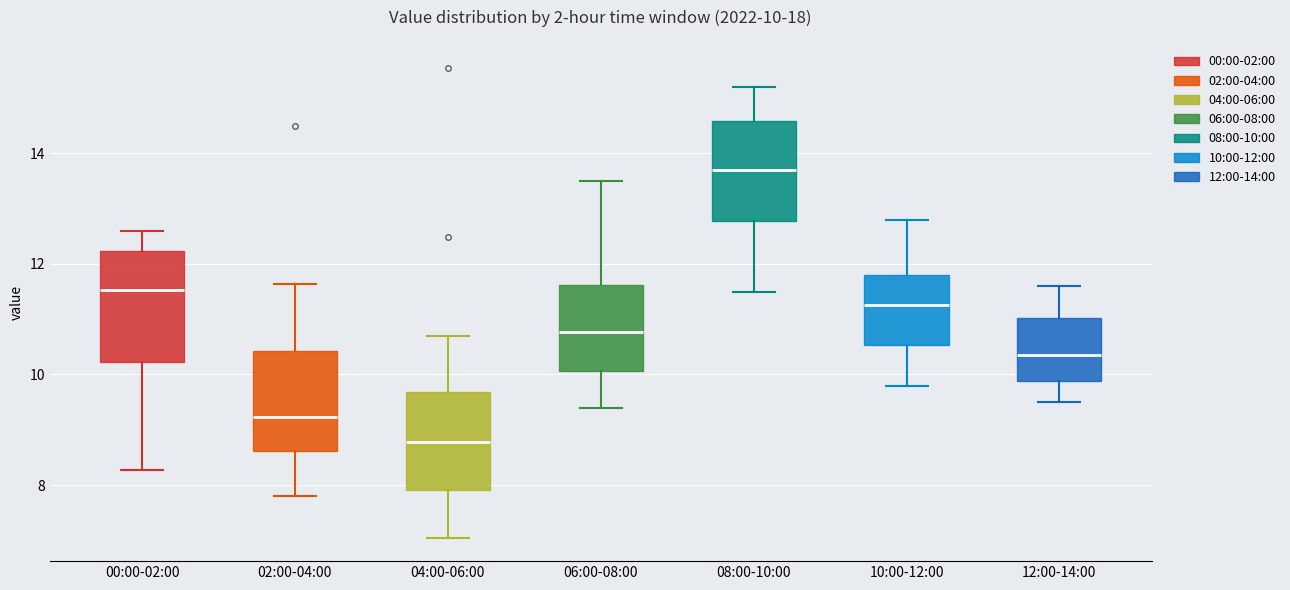

Which box's median line is the lowest?

04:00-06:00